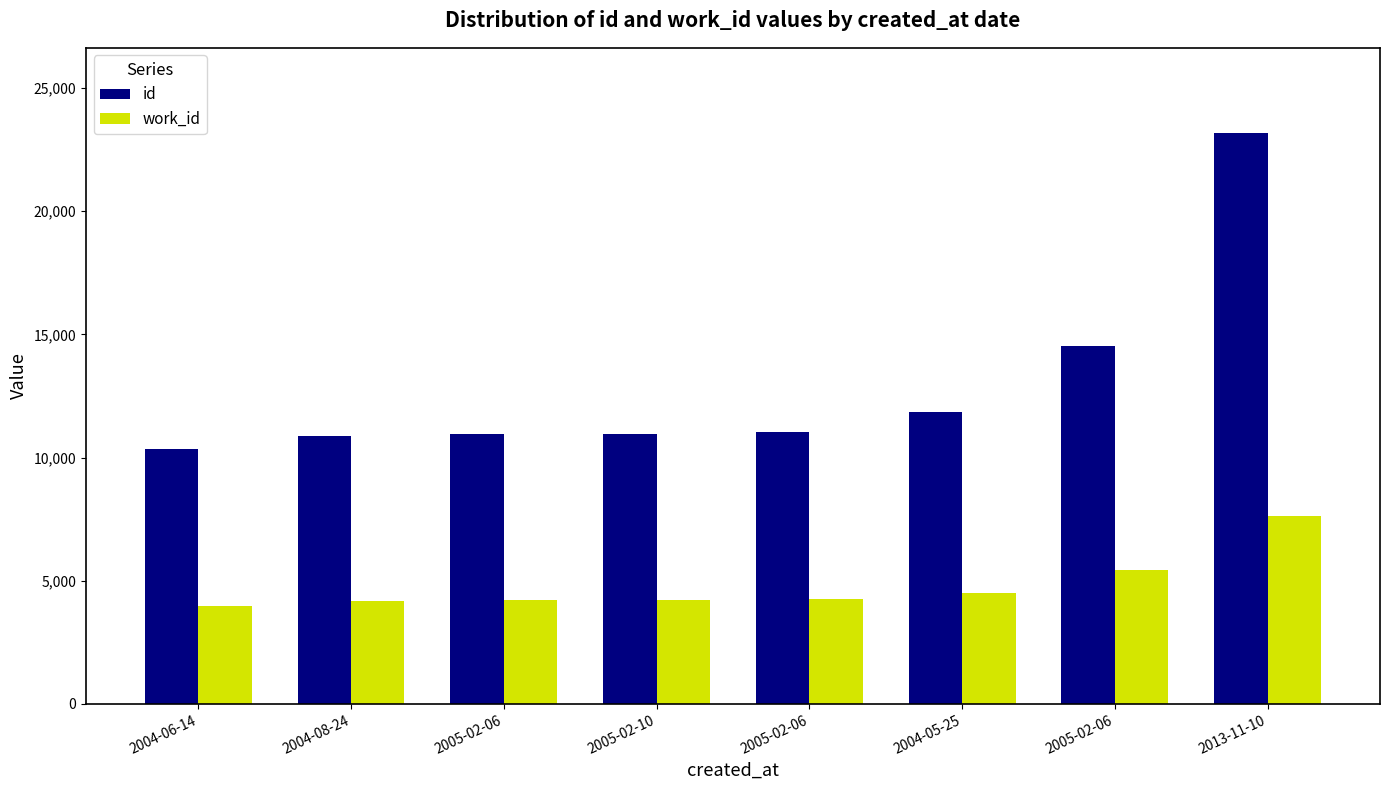

How many bars are there in total?

16